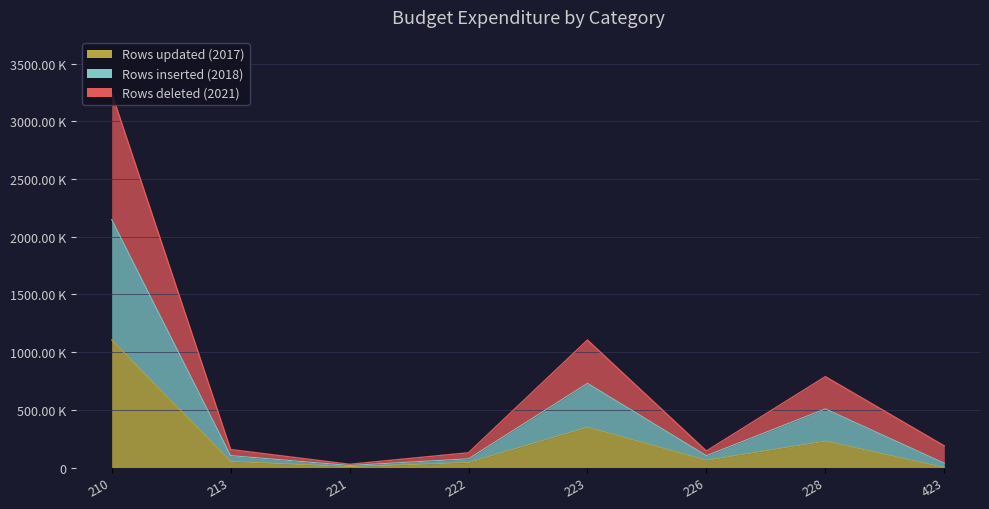

Rank the series by their average value, from lowest to highest.

Rows updated (2017), Rows inserted (2018), Rows deleted (2021)